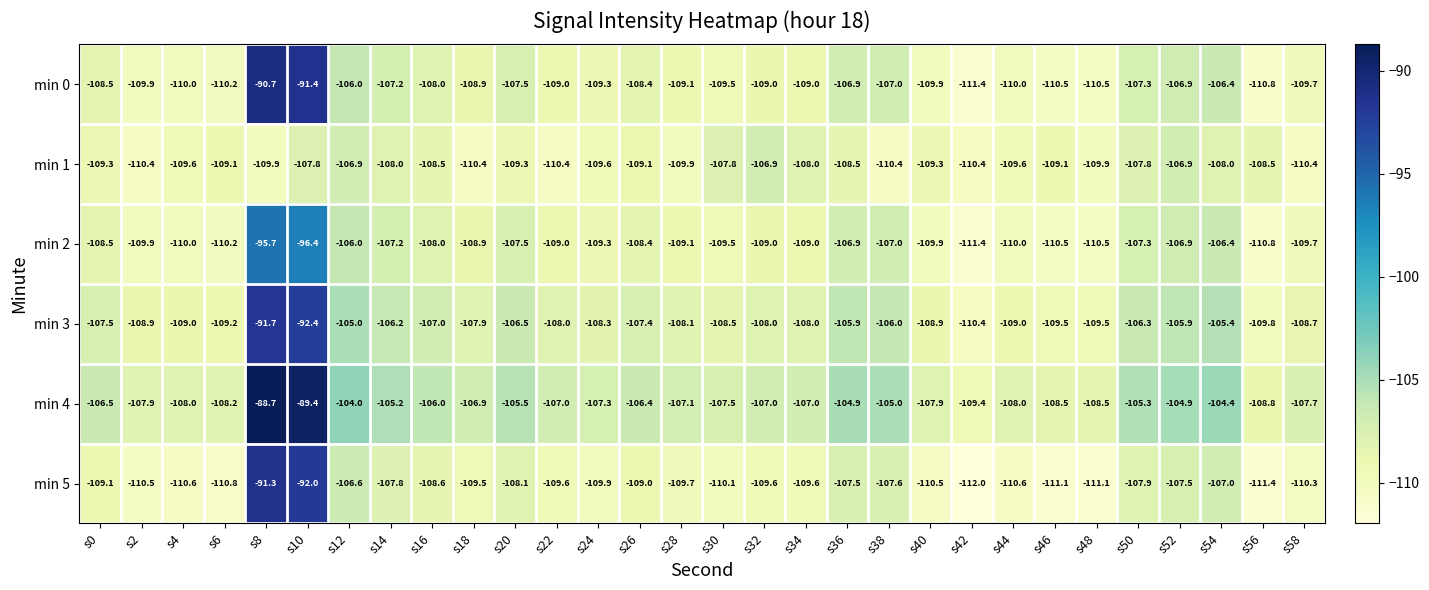

What is the sum of all min 5 values?

-3246.9